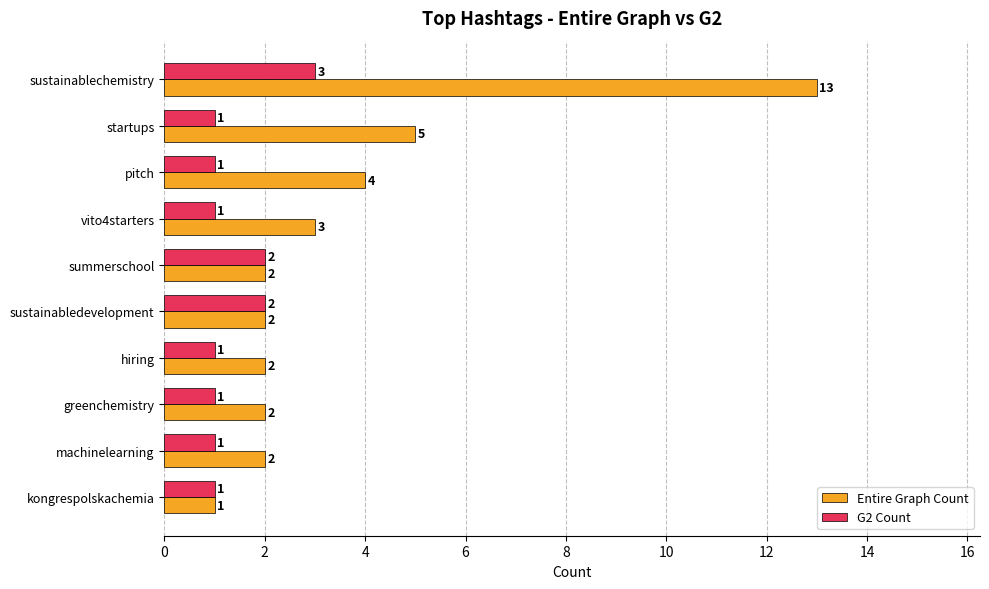

How many G2 Count values are between 1 and 2?

9